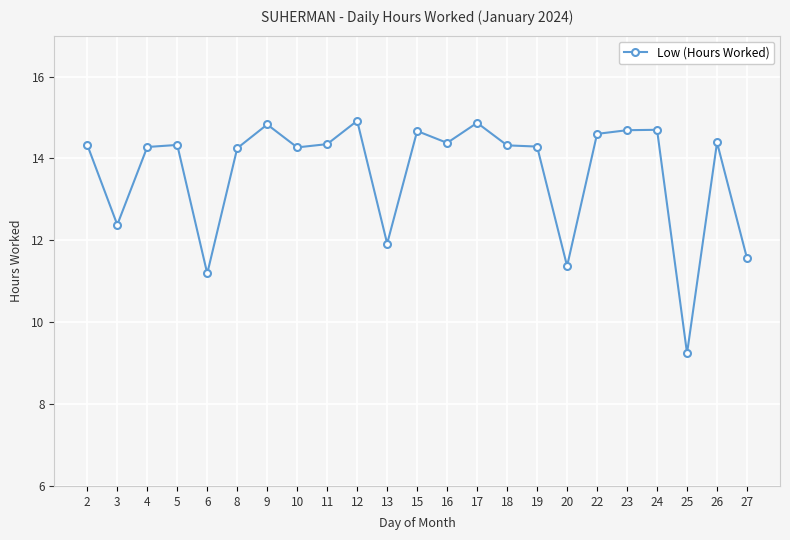

Is it true that the value at 3 is 8.0?

False